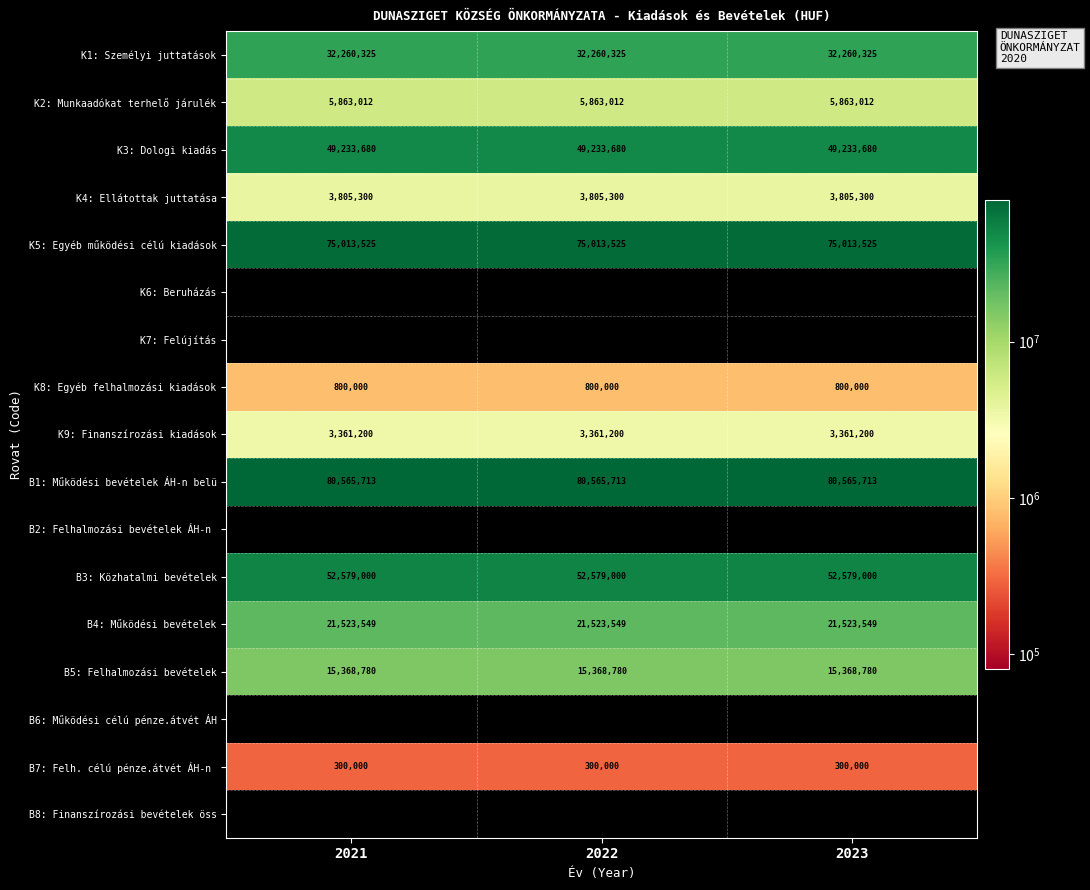

The value of K3: Dologi kiadás at 2022 is 33133602. True or false?

False